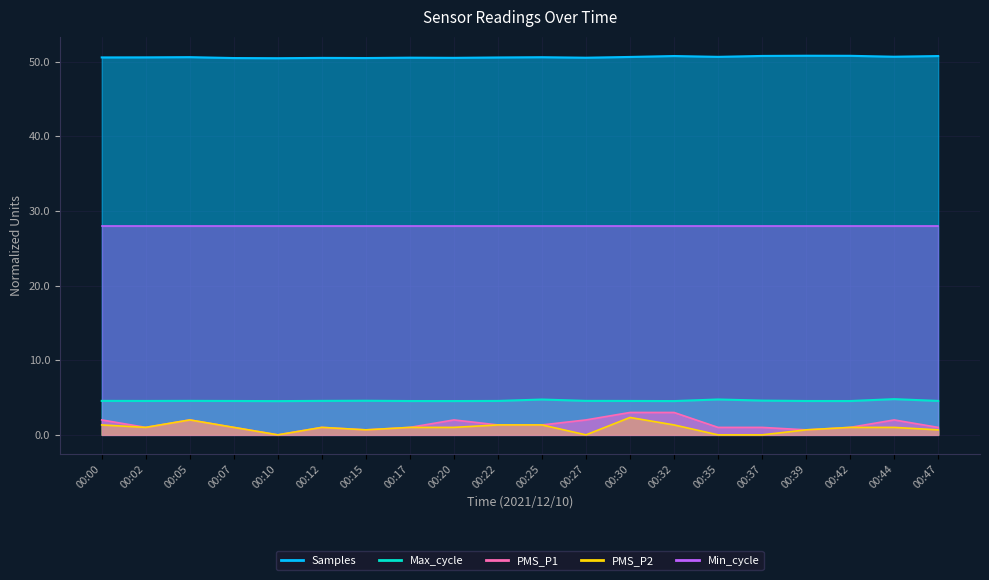

Between 00:44 and 00:42, which is larger?

00:42